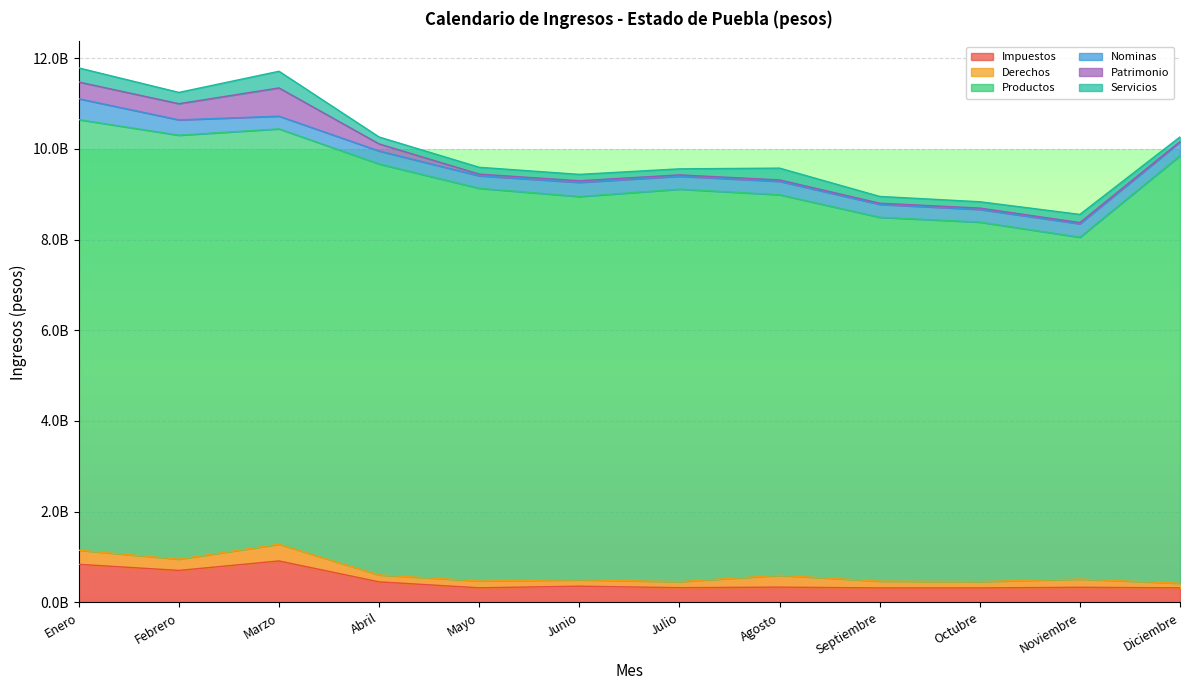

At which label does Impuestos reach its minimum?

Octubre